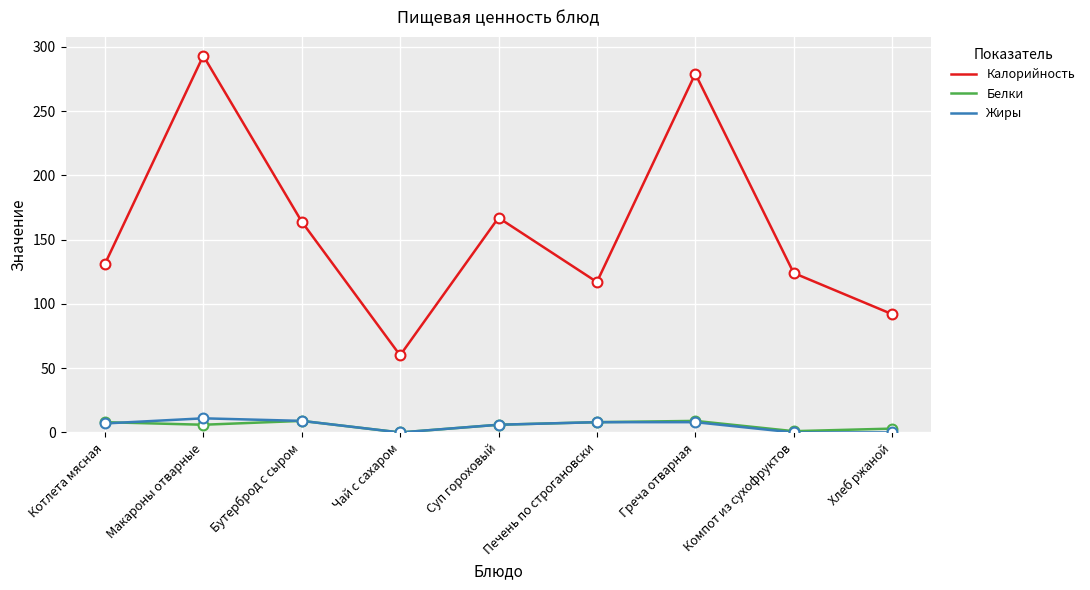

At which category is the sum across all series the highest?

Макароны отварные